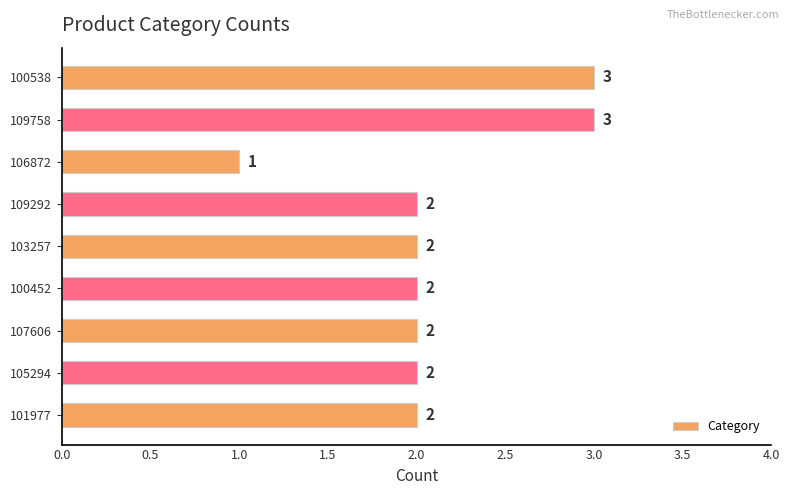

How many distinct data groups are displayed?

1